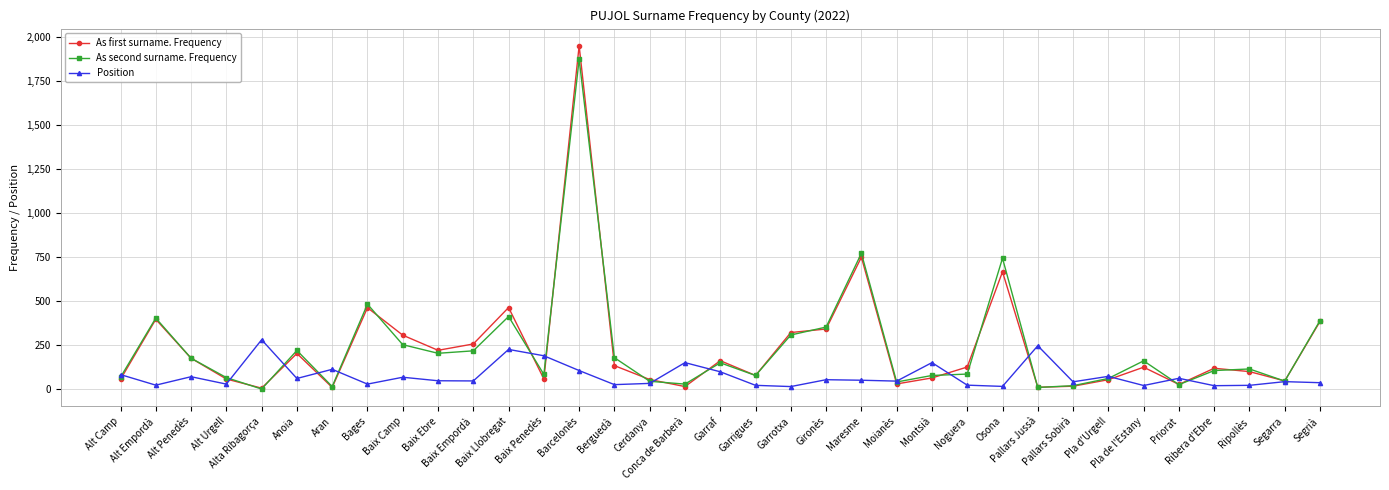

Which series has the largest range (max minus min)?

As first surname. Frequency